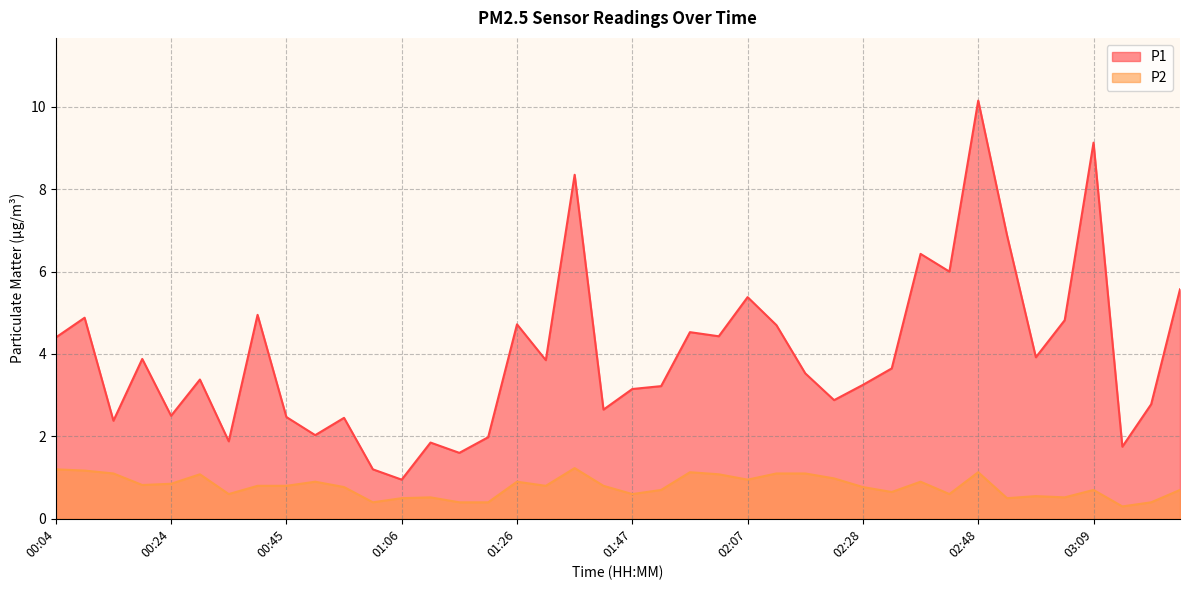

Which label corresponds to the largest value in the chart?

02:48